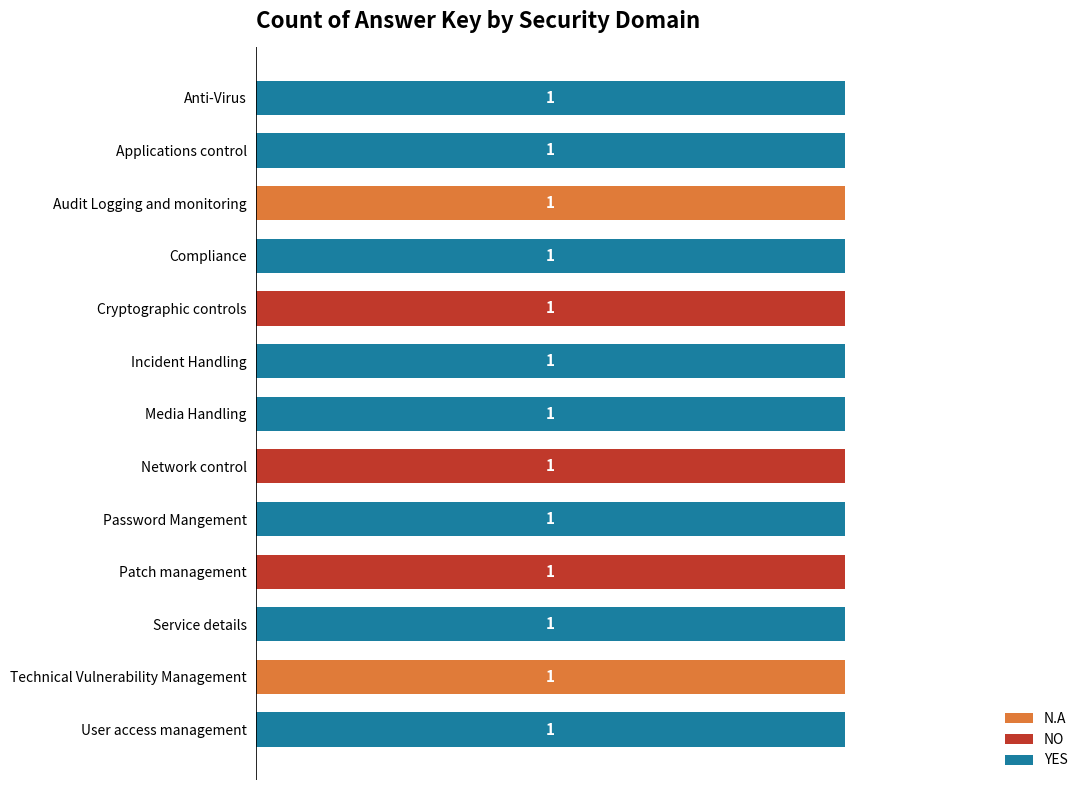

What are all the series names shown in the legend?

N.A, NO, YES